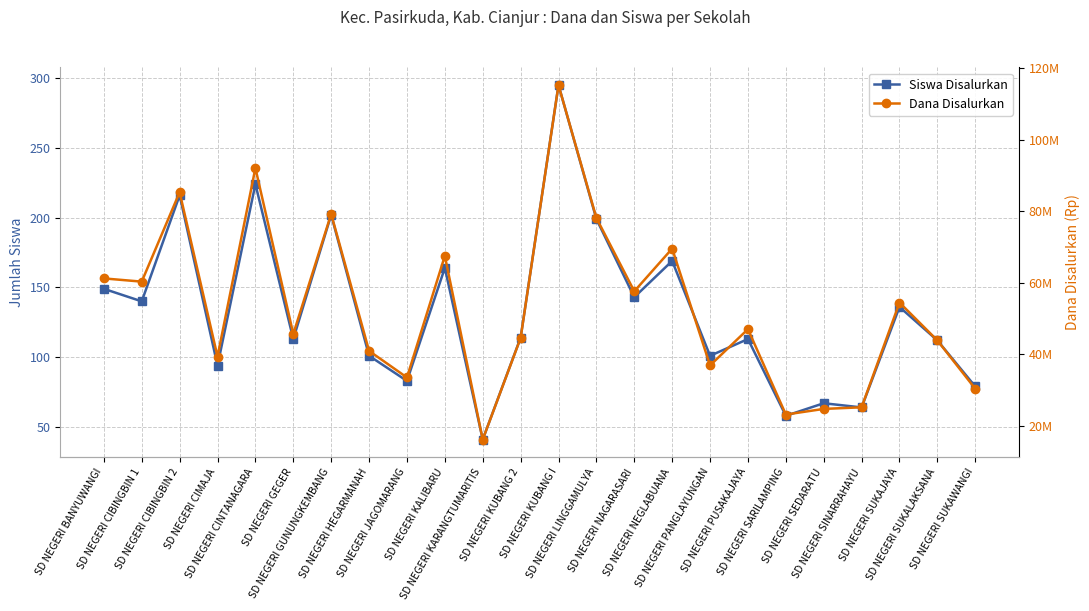

What position from the right is SD NEGERI HEGARMANAH?

17